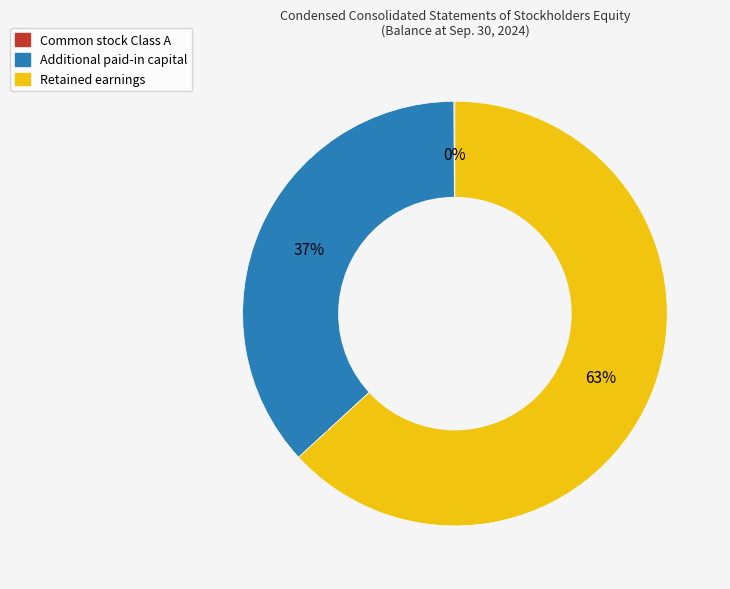

What is the largest slice in the pie chart?

Retained earnings